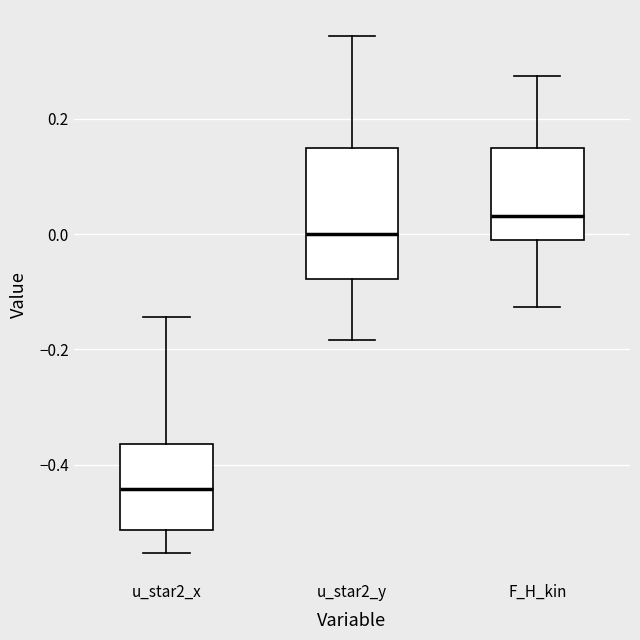

Which box's median line is the highest?

F_H_kin